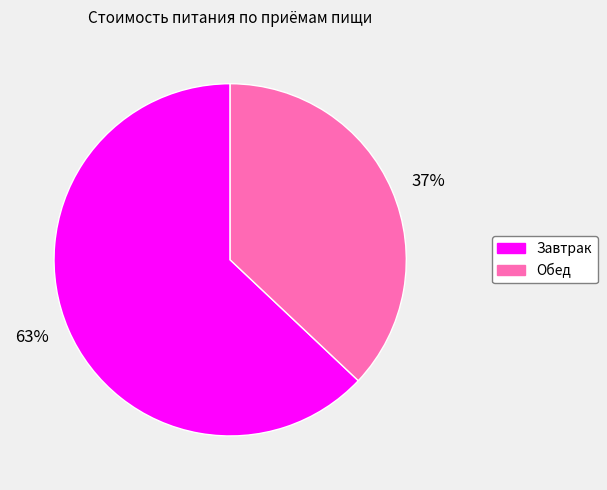

Do 63% and 37% together represent more than half of the pie?

Yes